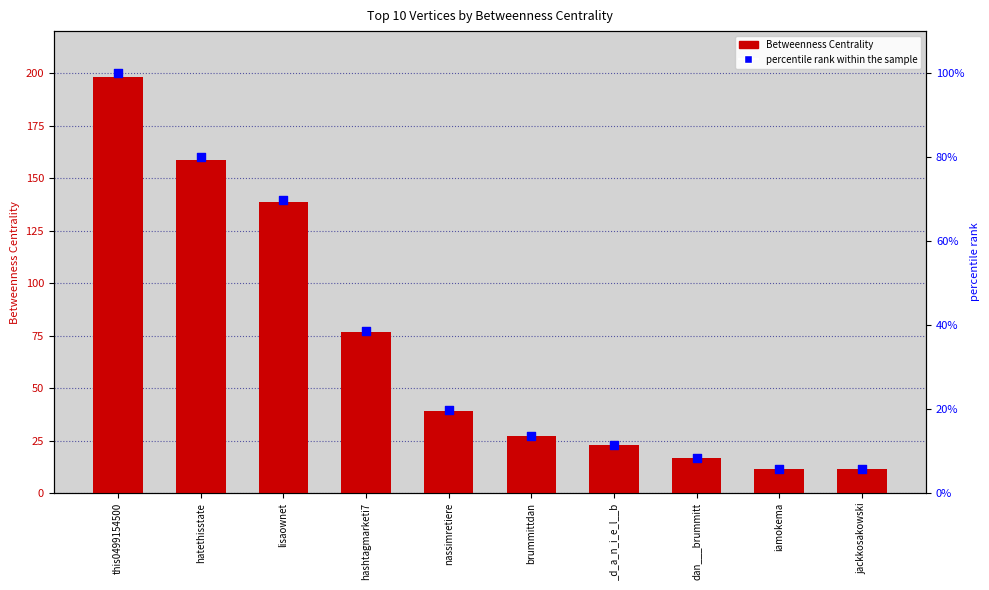

At which category is the sum across all series the highest?

this0499154500